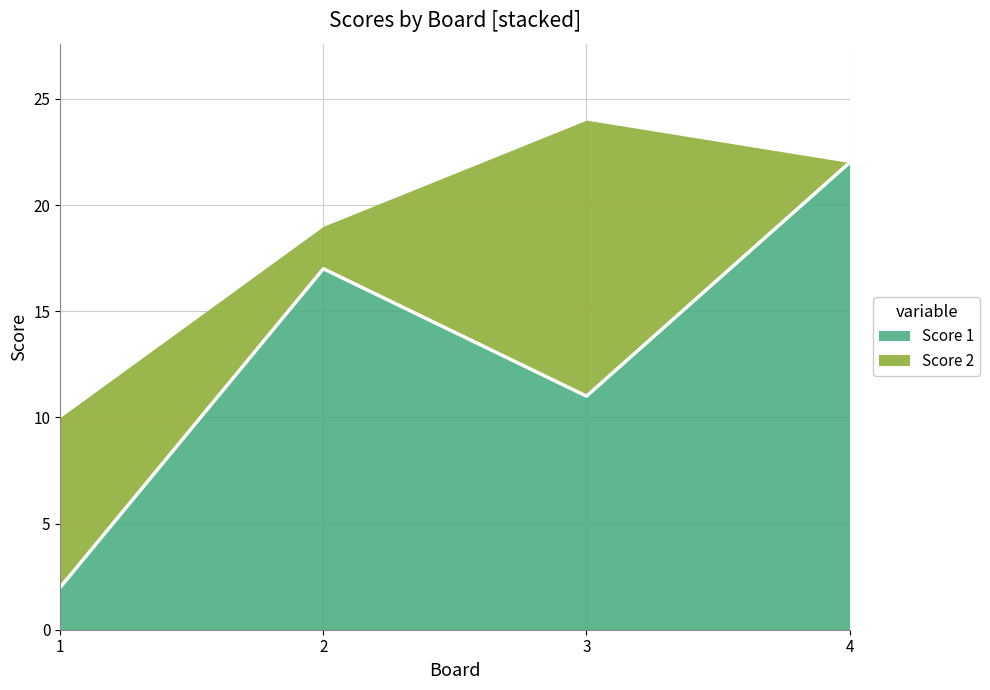

How many values in the Score 1 series are below 17?

2